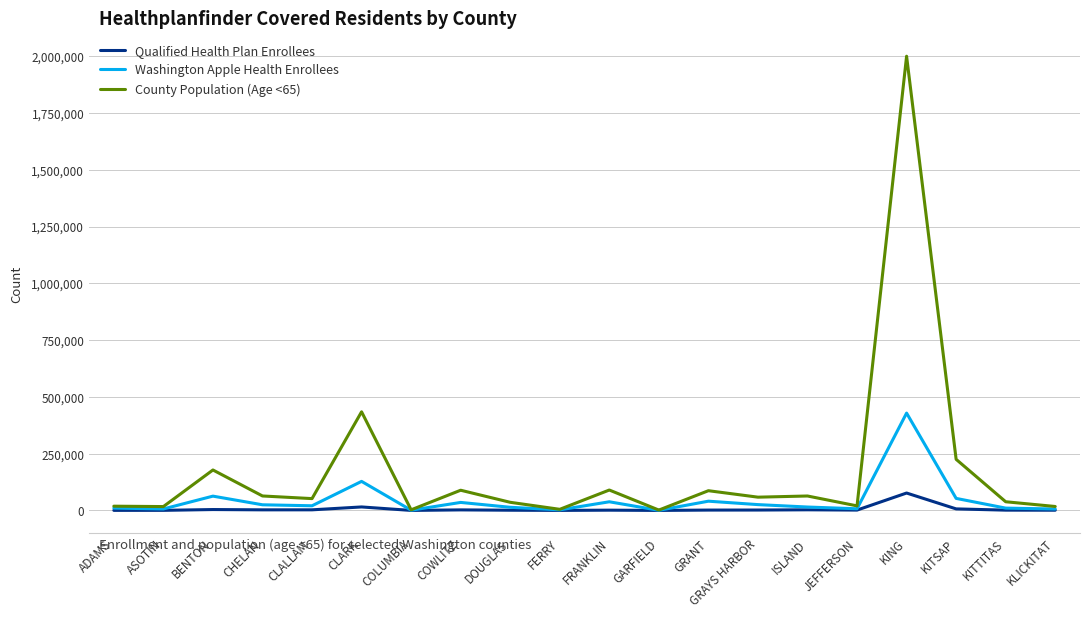

Which label corresponds to the largest value in the chart?

KING